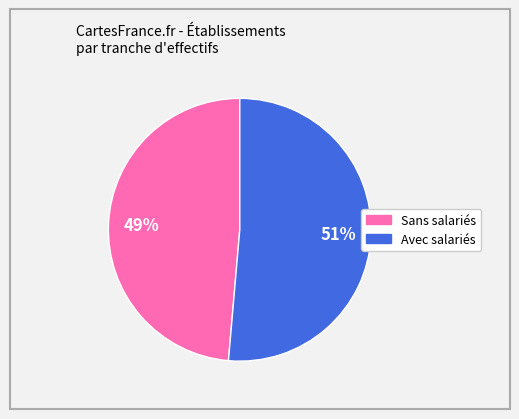

To the nearest percent, what is the average slice percentage?

50%